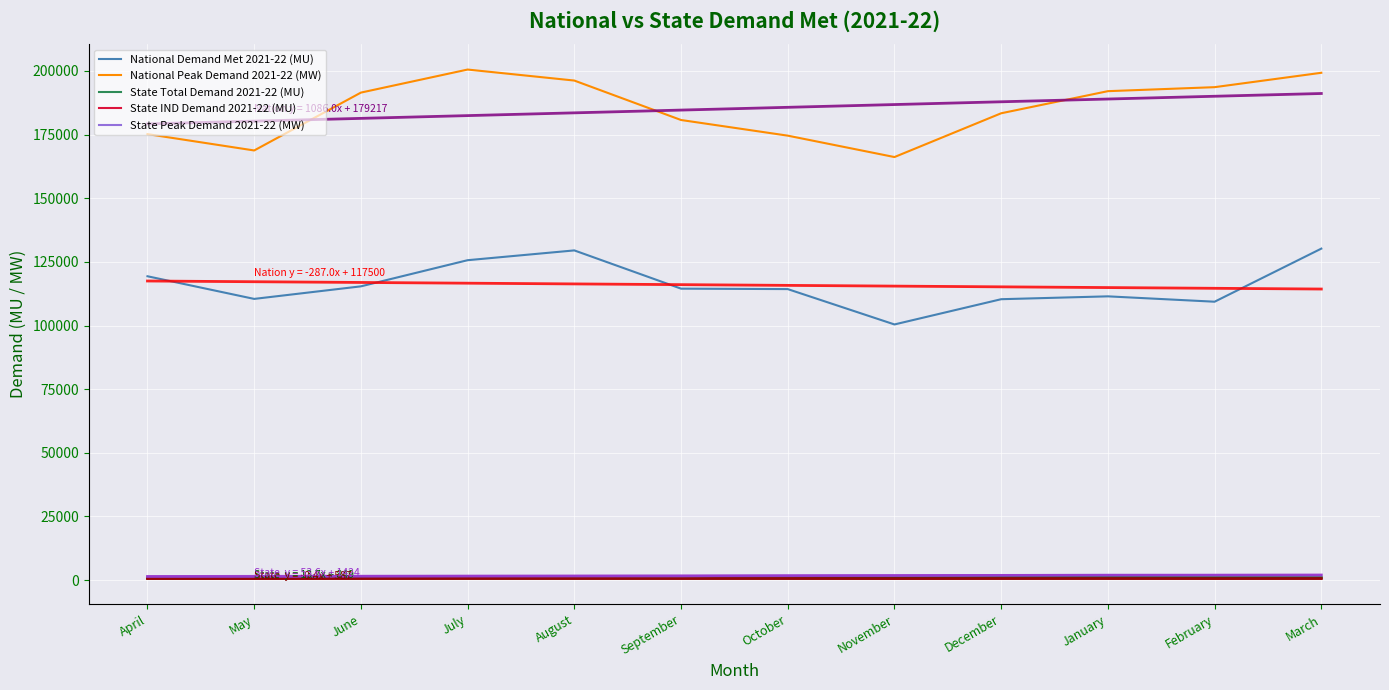

At which category is the sum across all series the highest?

March